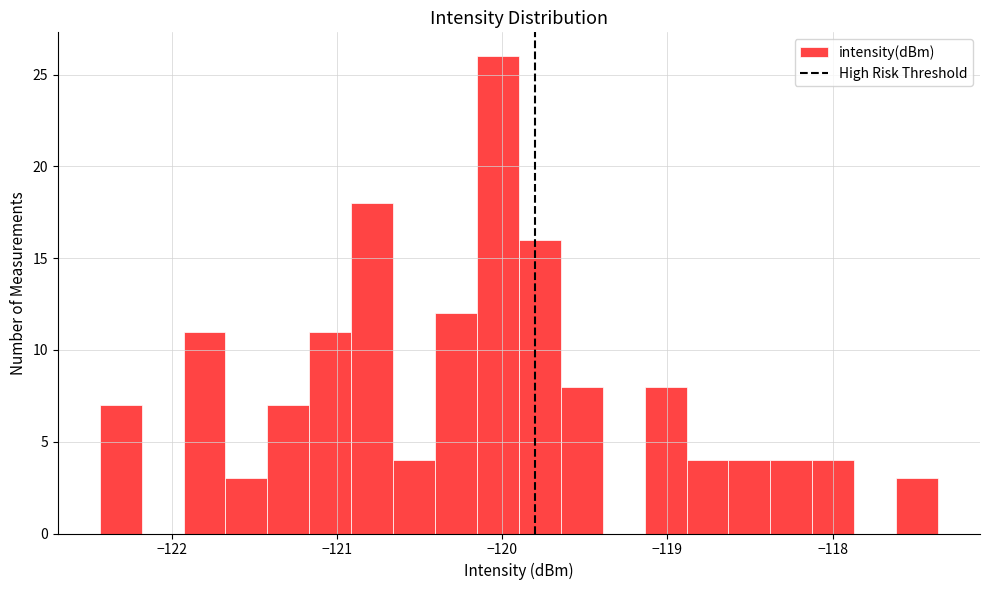

Read against the x-axis, roughly where is the centre of the tallest bar?

-120.0